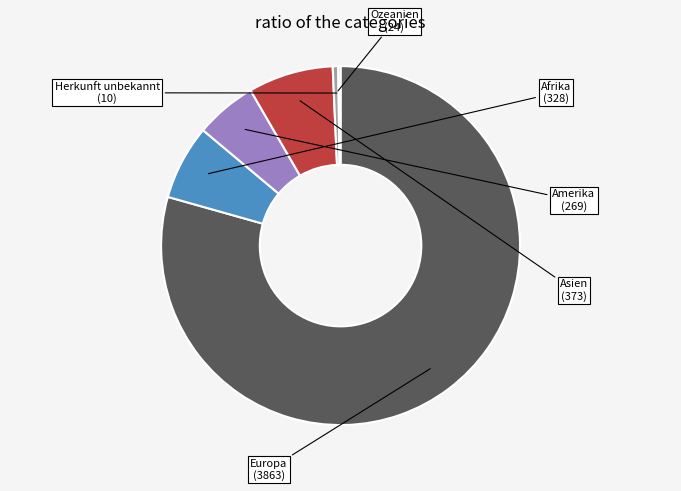

Combined, do Amerika and Afrika account for over 50%?

No